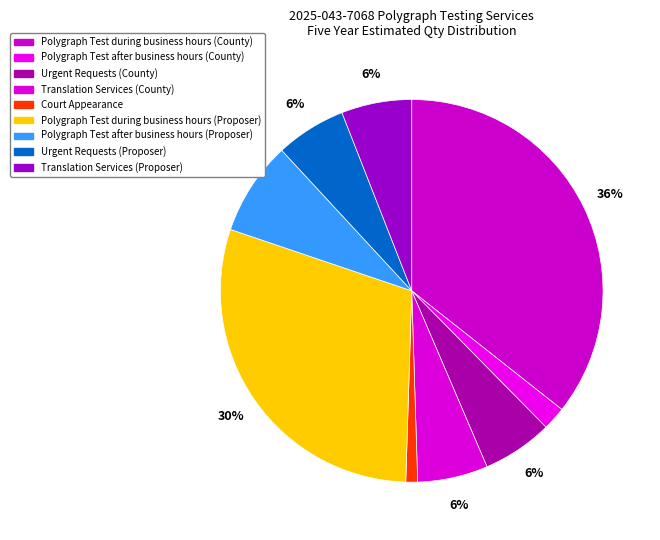

Does any single category account for the majority?

No